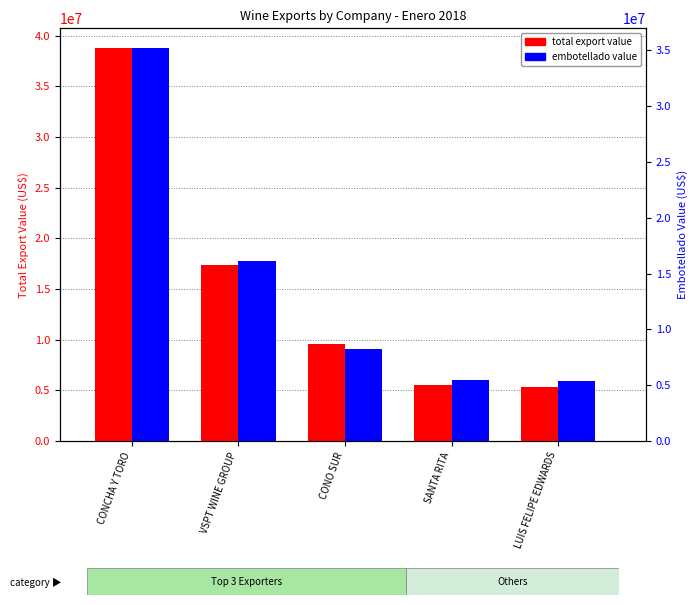

True or false: Embotellado Value (US$) has a value of 13381220 at CONCHA Y TORO.

False